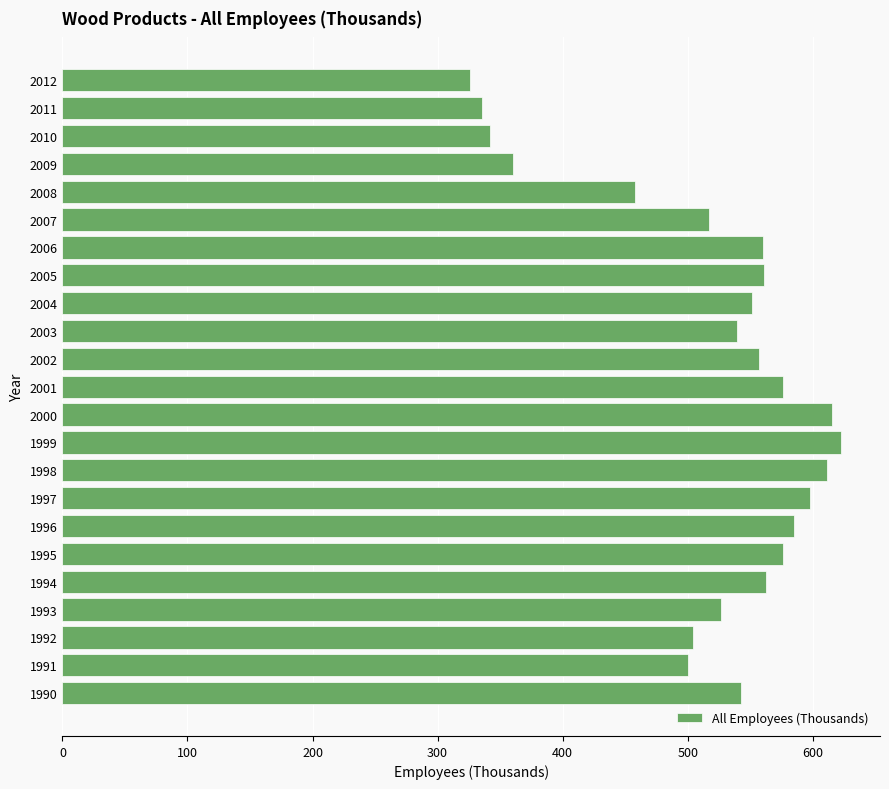

What is the average value?

518.7